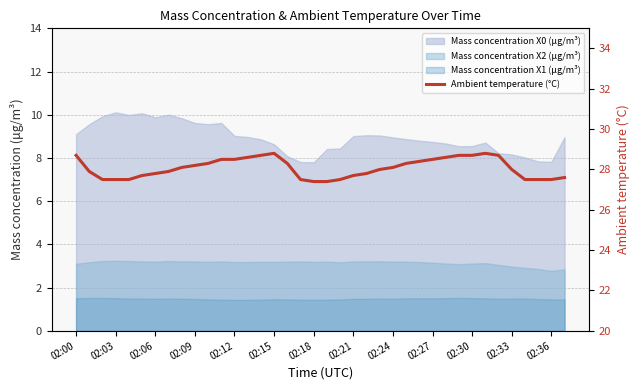

Does the chart display data point markers on the line(s)?

No